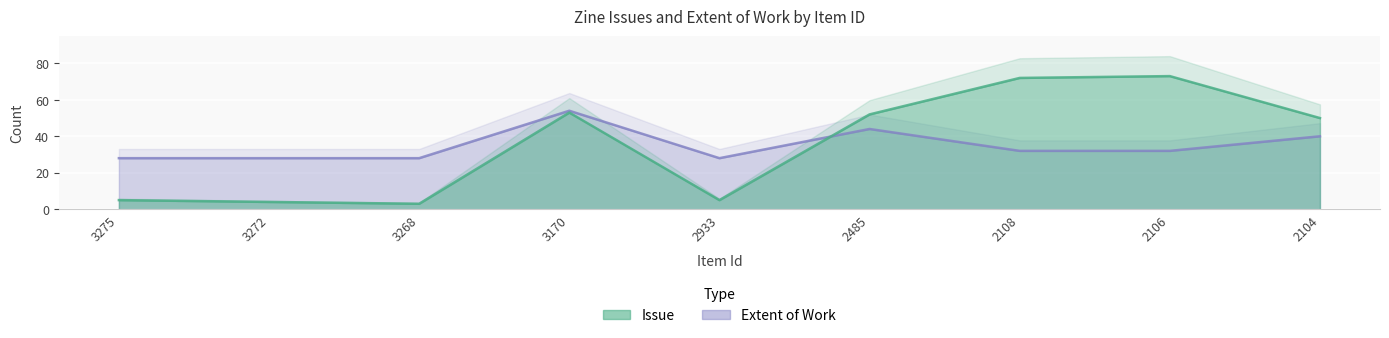

What is the value of the Extent of Work point at the 9th from the left?

40